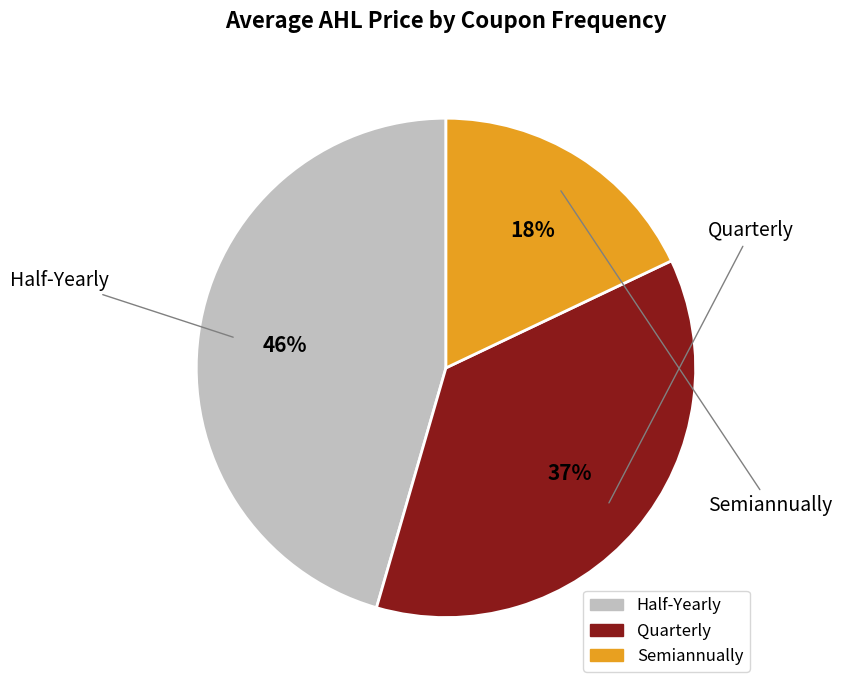

Between Half-Yearly and Semiannually, which is larger?

Half-Yearly